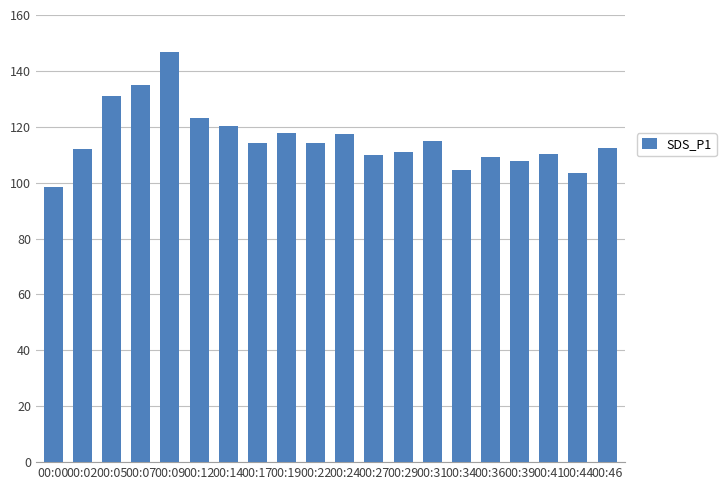

What is the difference between the values at 00:14 and 00:09?

26.5